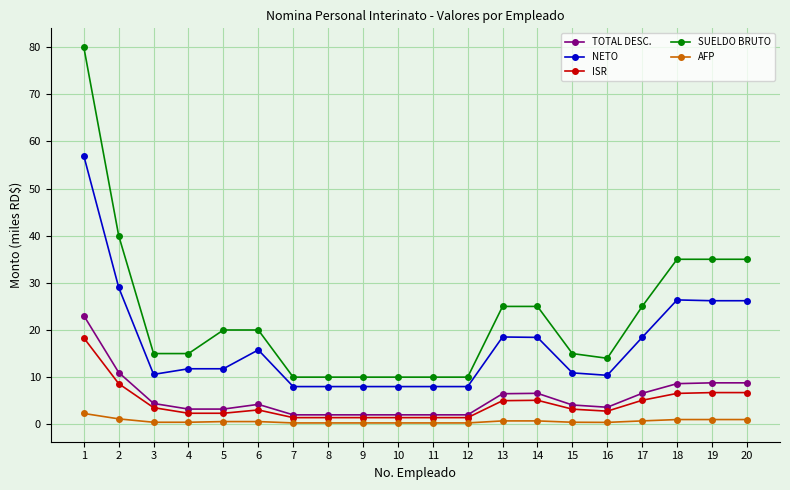

At which label is SUELDO BRUTO closest to 45?

2